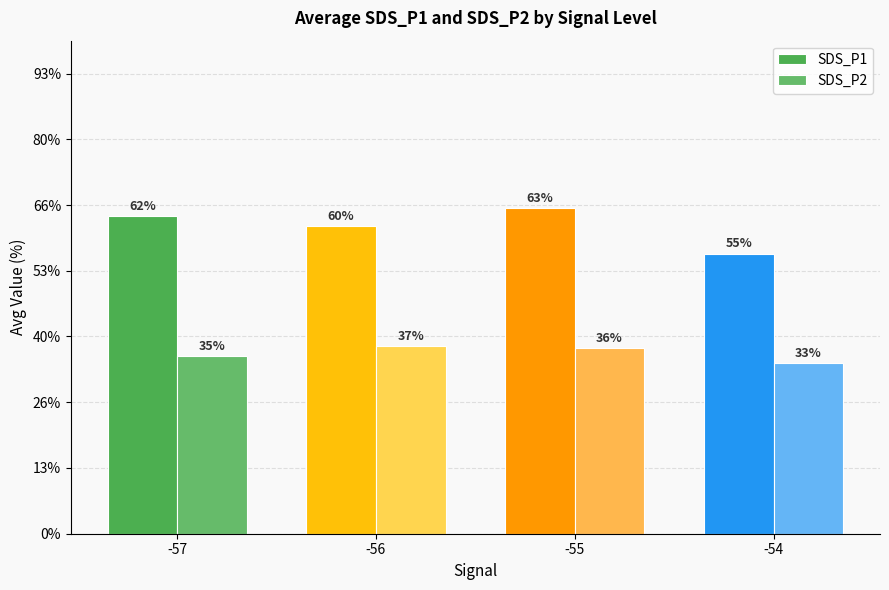

Which series has the largest total across all categories?

SDS_P1